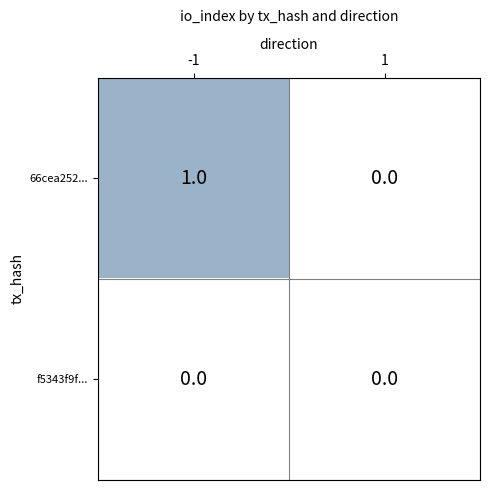

Is the value of f5343f9f... at 1 greater than the value of 66cea252... at -1?

No